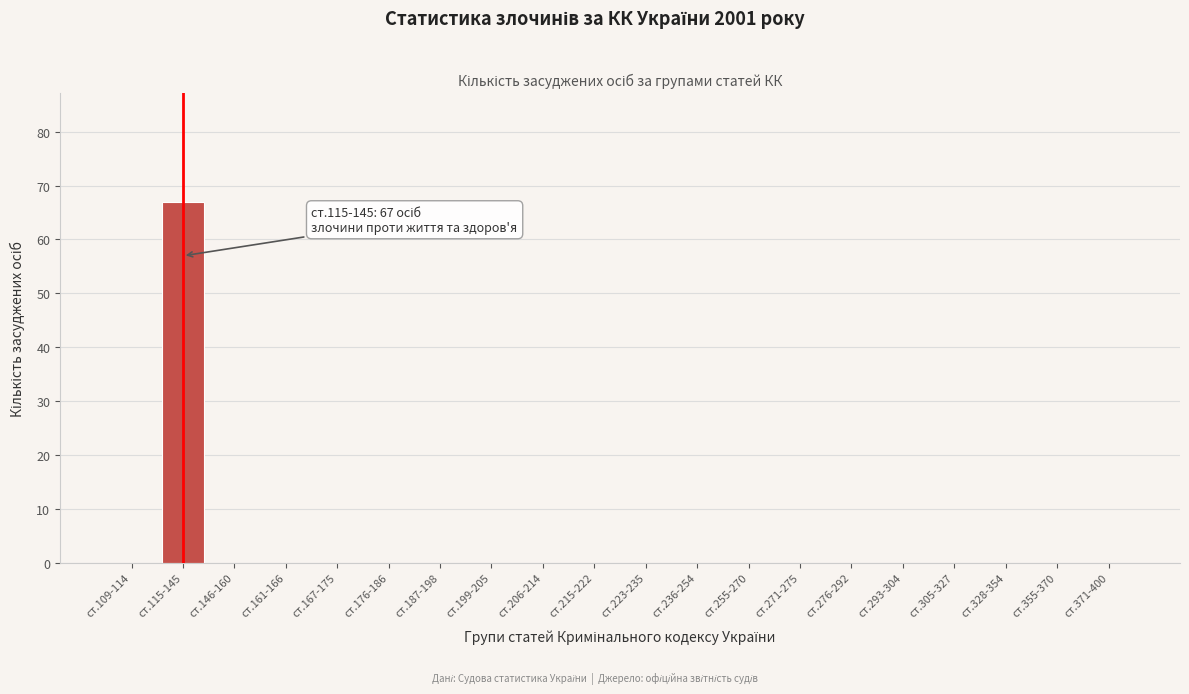

Reading left to right, transcribe all the data shown in this chart.

ст.109-114=0	ст.115-145=67	ст.146-160=0	ст.161-166=0	ст.167-175=0	ст.176-186=0	ст.187-198=0	ст.199-205=0	ст.206-214=0	ст.215-222=0	ст.223-235=0	ст.236-254=0	ст.255-270=0	ст.271-275=0	ст.276-292=0	ст.293-304=0	ст.305-327=0	ст.328-354=0	ст.355-370=0	ст.371-400=0